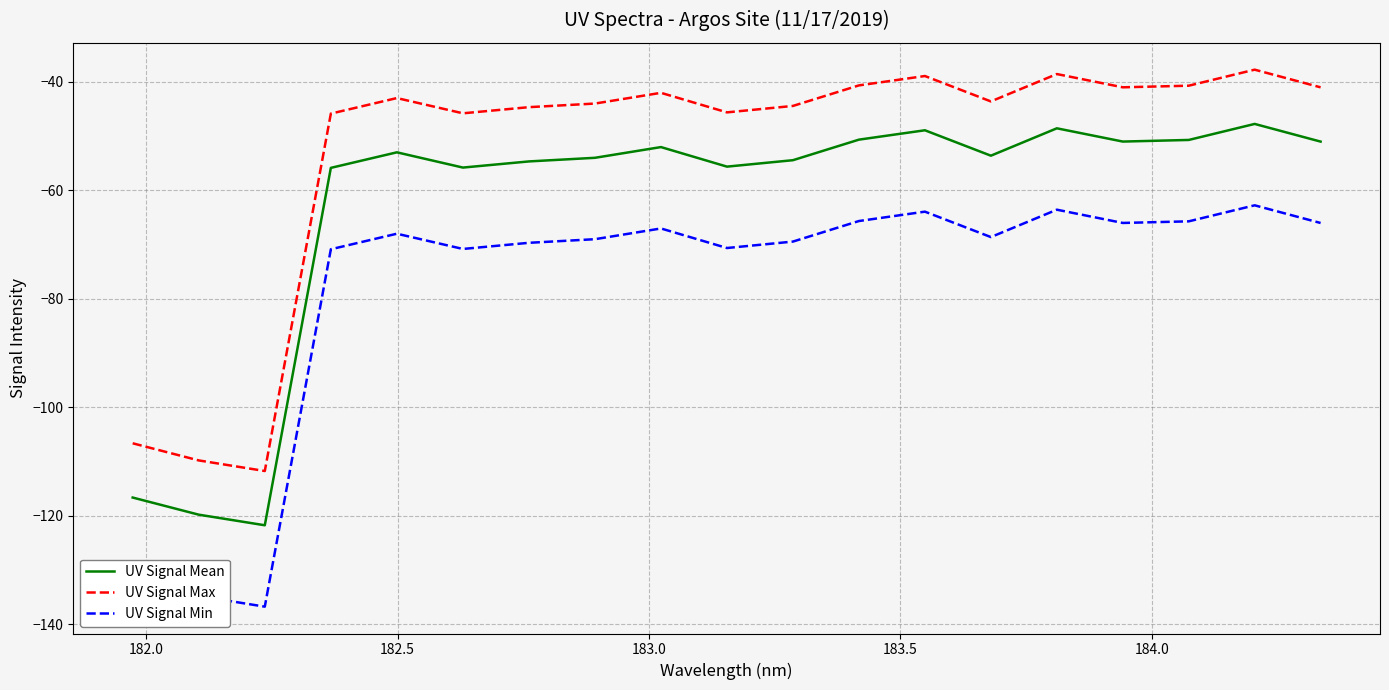

Which series has the largest total across all categories?

UV Signal Max